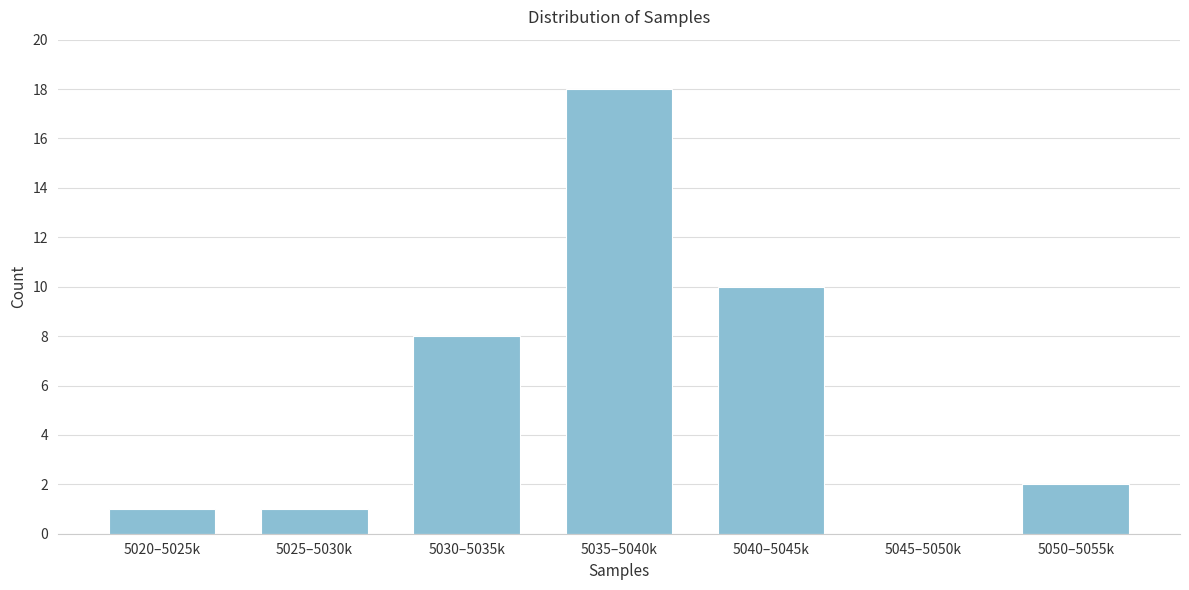

Reading left to right, extract all data points from this chart.

5020–5025k=1	5025–5030k=1	5030–5035k=8	5035–5040k=18	5040–5045k=10	5045–5050k=0	5050–5055k=2